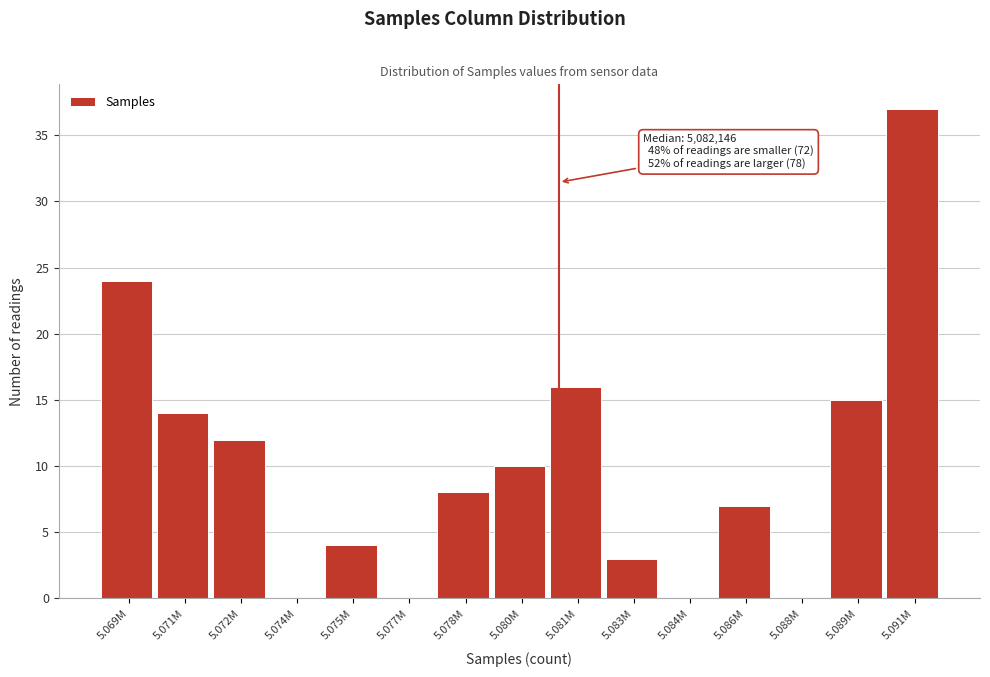

Reading left to right, extract all data points from this chart.

5.069M=24	5.071M=14	5.072M=12	5.074M=0	5.075M=4	5.077M=0	5.078M=8	5.080M=10	5.081M=16	5.083M=3	5.084M=0	5.086M=7	5.088M=0	5.089M=15	5.091M=37